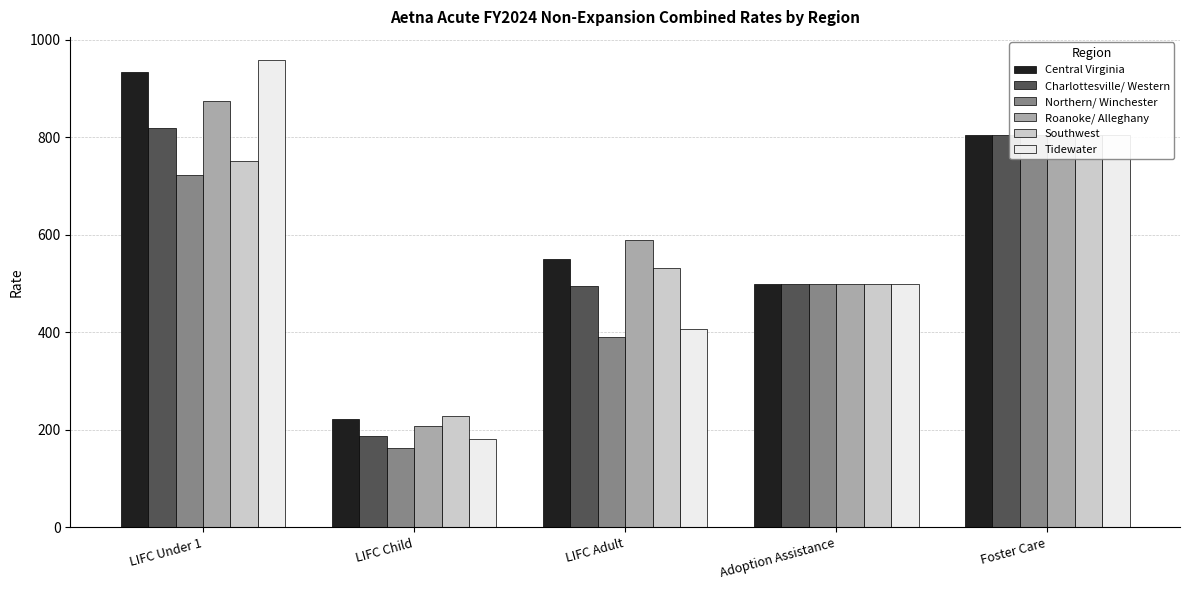

What is the spread (max minus min) of values at LIFC Child?

64.2